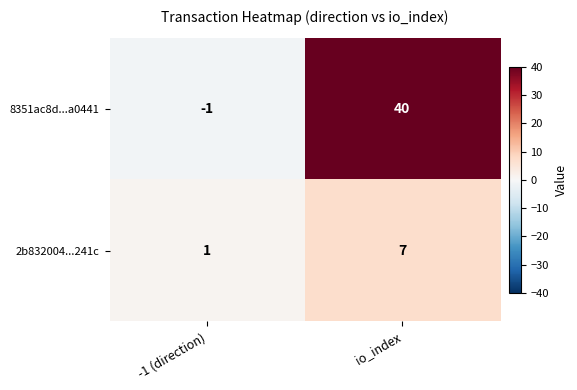

List the labels in order of 8351ac8d...a0441 value, largest first.

io_index, -1 (direction)